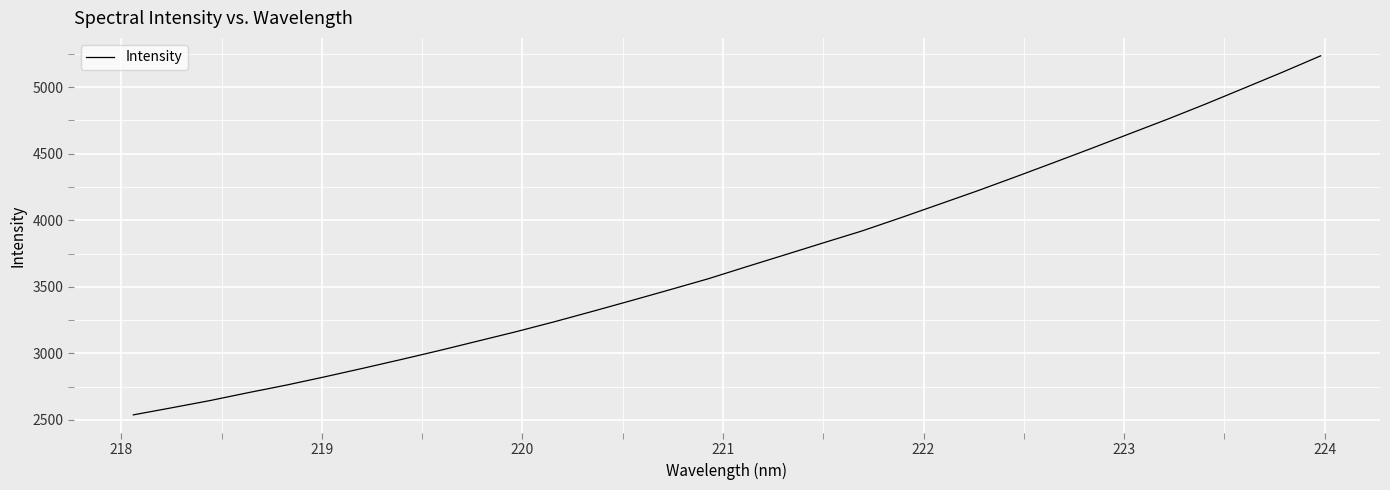

What is the maximum value shown in the chart?

5235.9